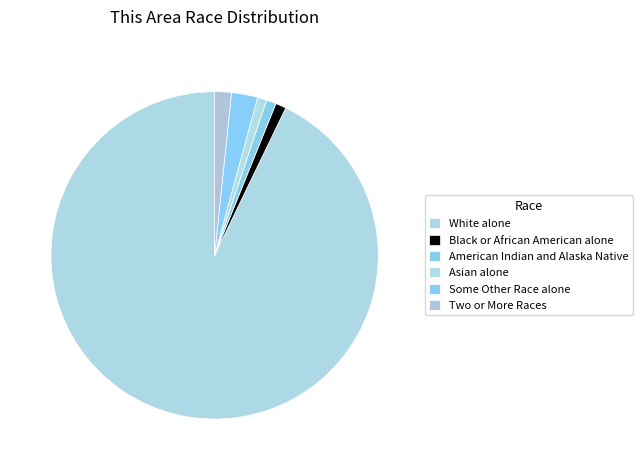

What percentage is NOT represented by American Indian and Alaska Native?

99.0%